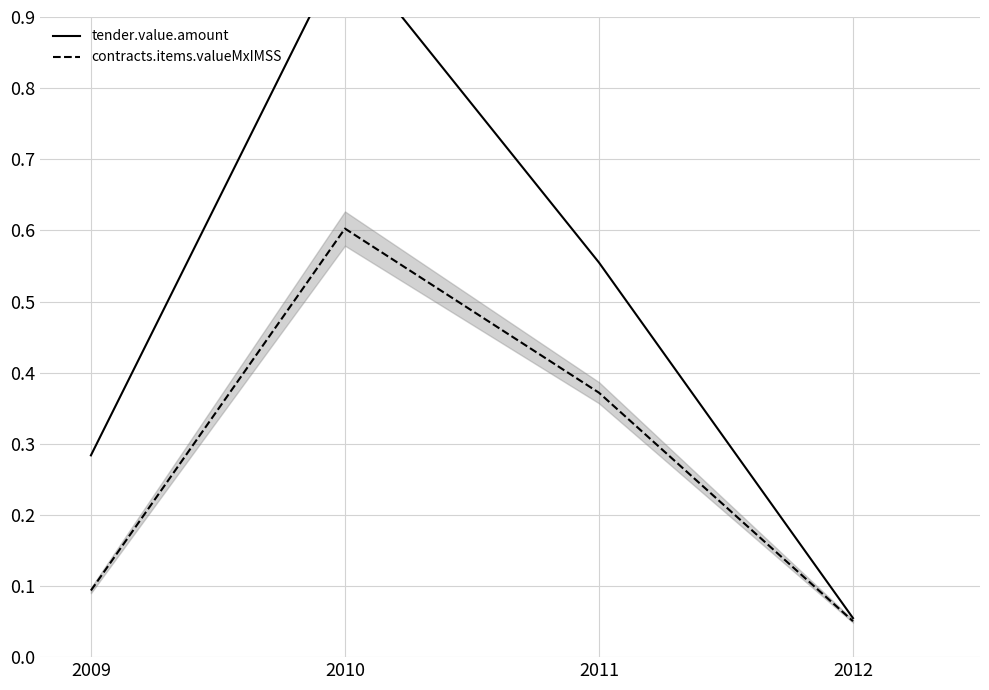

What are all the series names shown in the legend?

tender.value.amount, contracts.items.valueMxIMSS